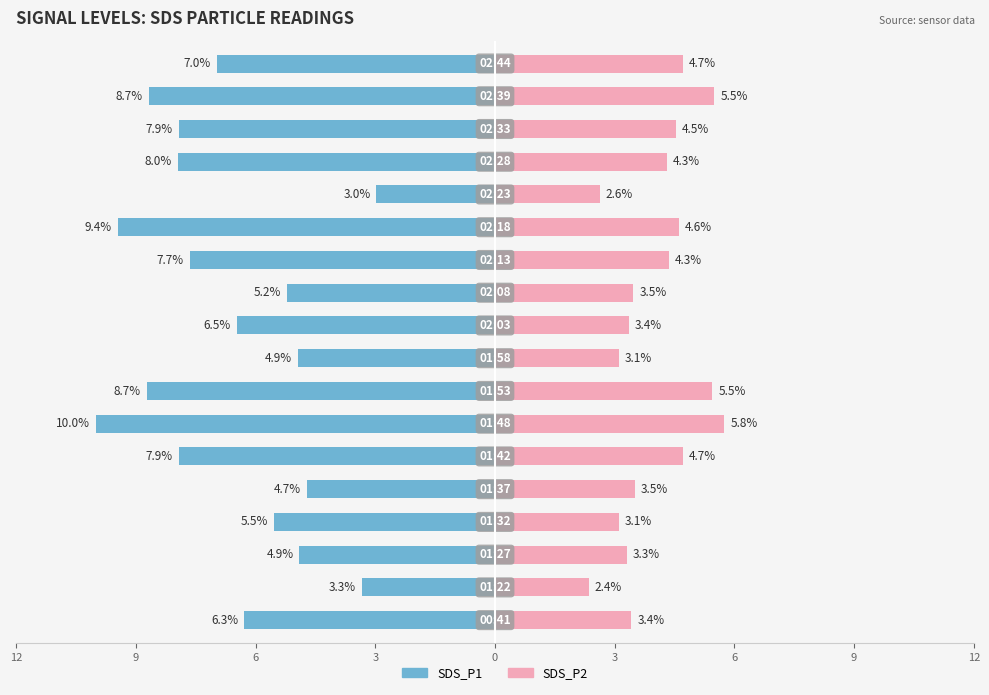

The SDS_P1 series shows -3.3 at 12. True or false?

False